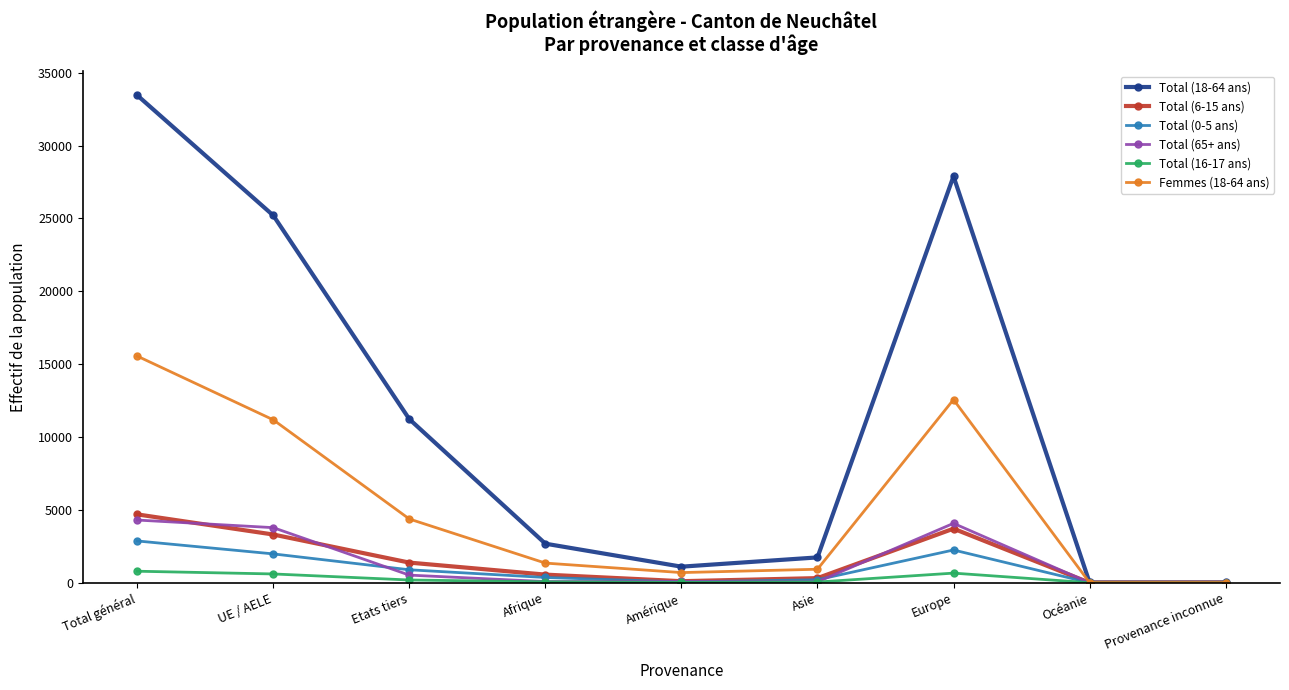

Which series has the largest total across all categories?

Total (18-64 ans)